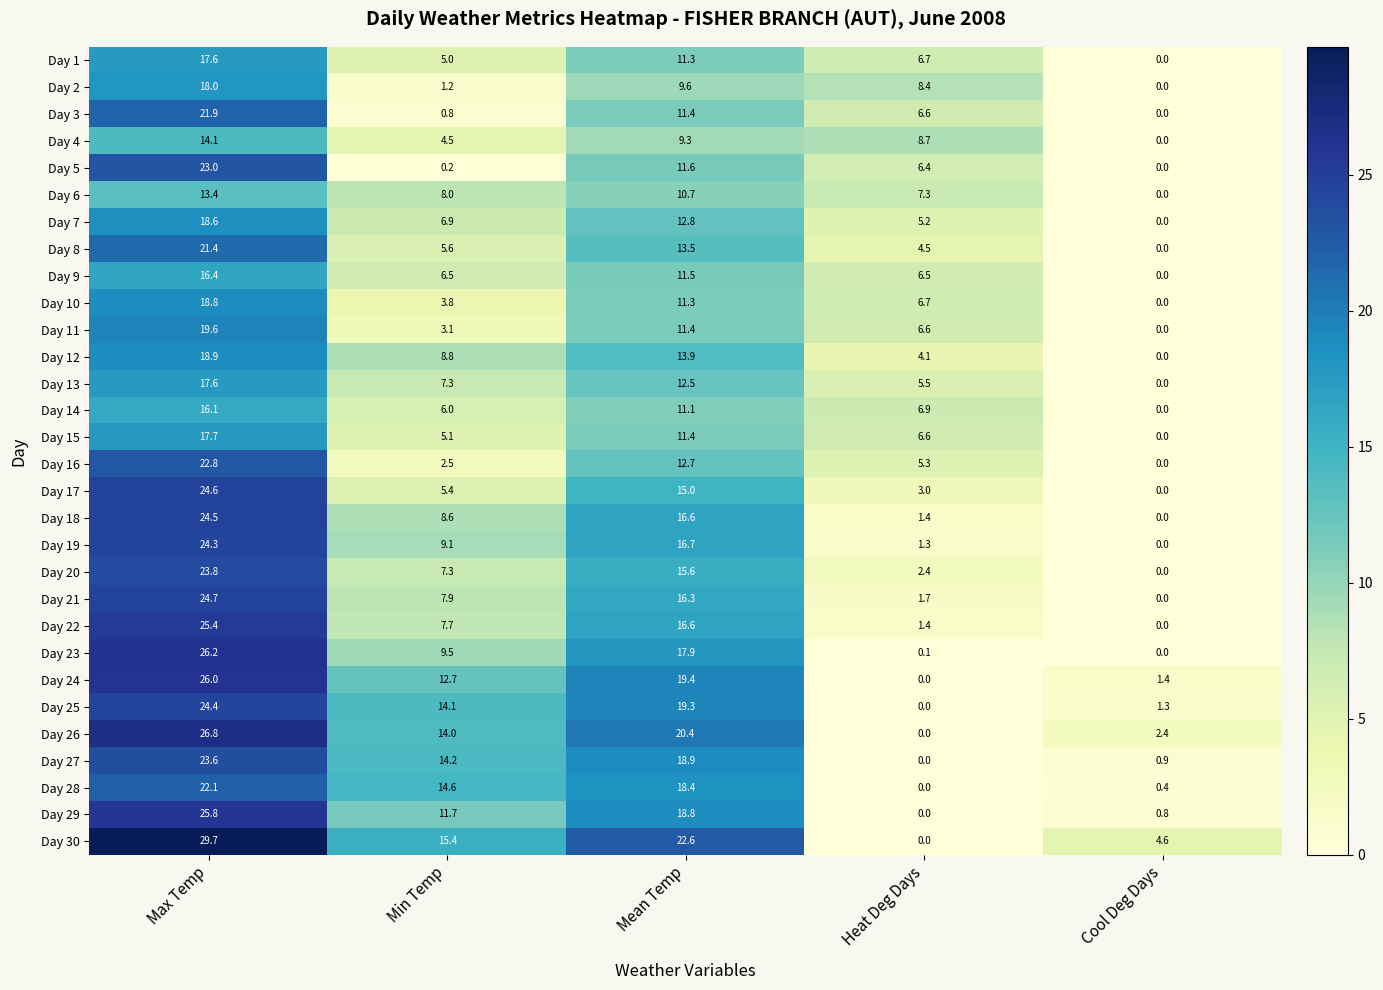

How many series are shown in this chart?

30